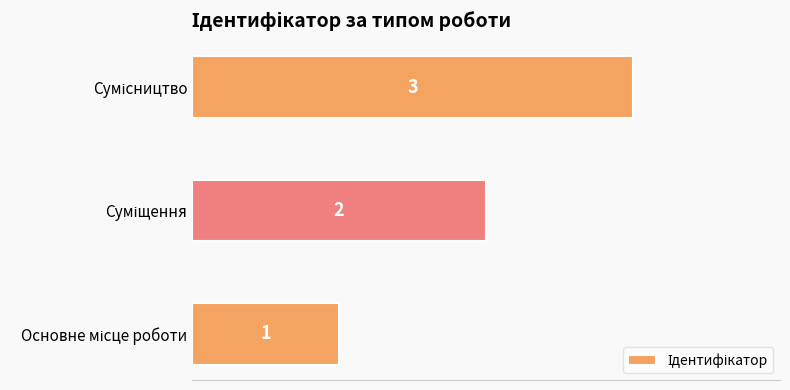

What is the greatest value displayed?

3